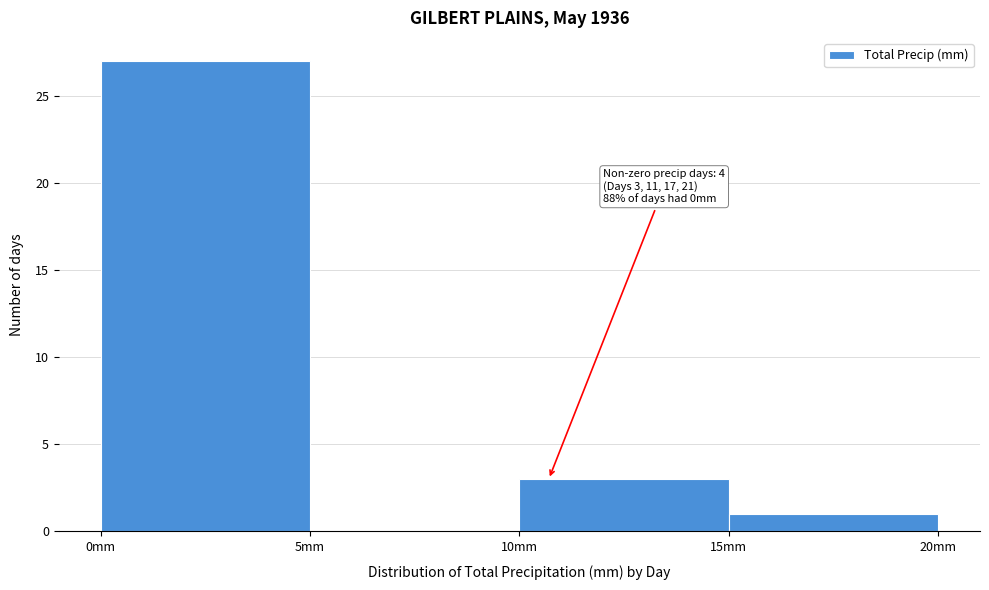

Which range on the x-axis has the tallest bar?

0 to 5